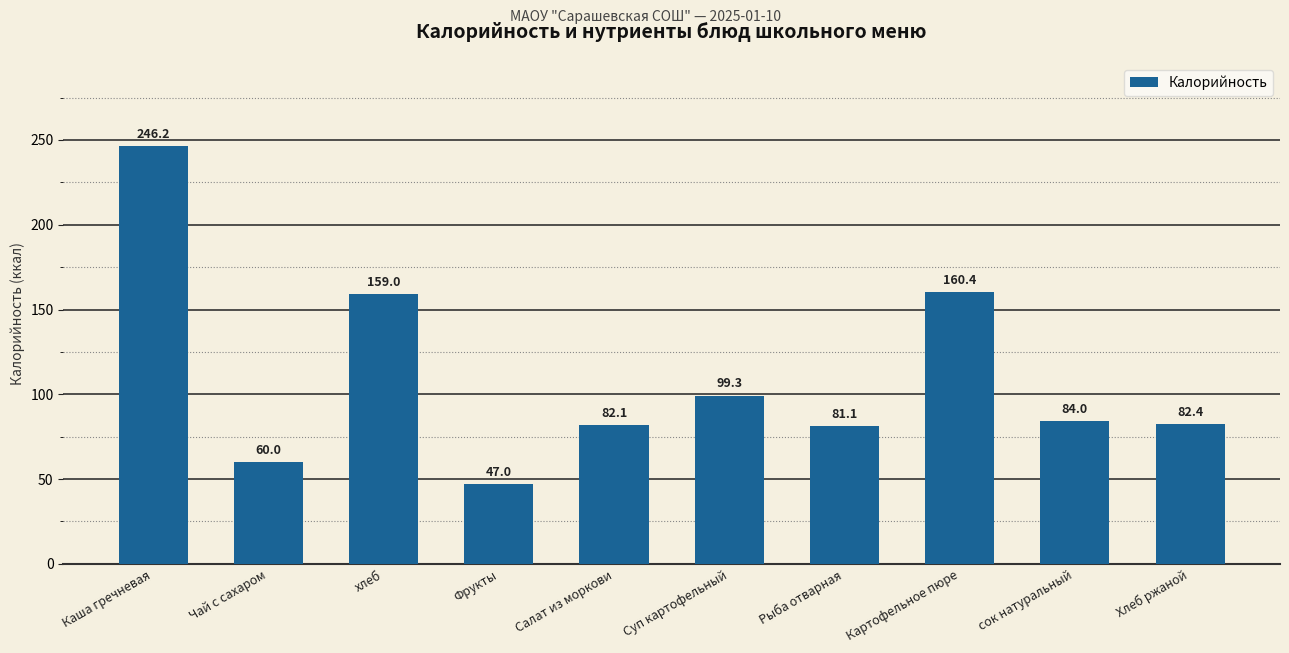

What is the minimum value shown in the chart?

47.0